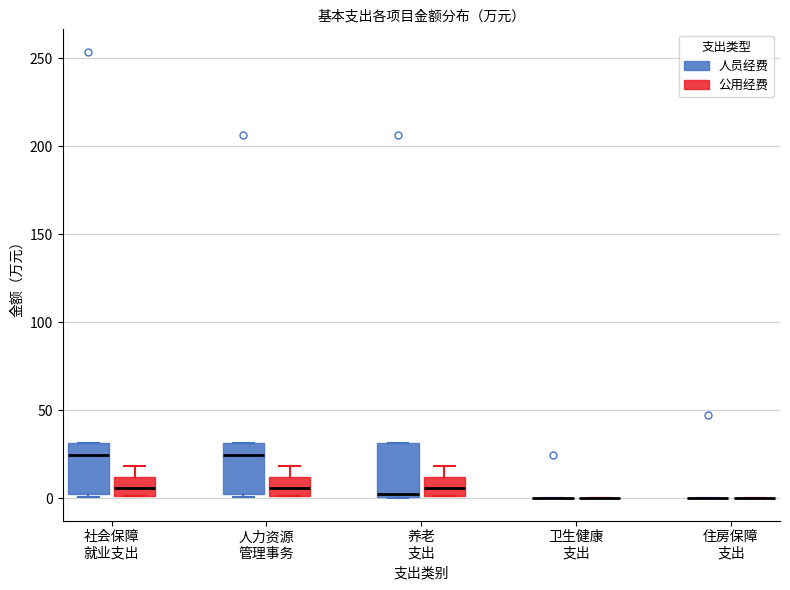

Where is the upper edge of the box for 社会保障 就业支出 (公用经费) on the y-axis? The values are not printed on the chart, so give them approximately, as read against the axis.

10